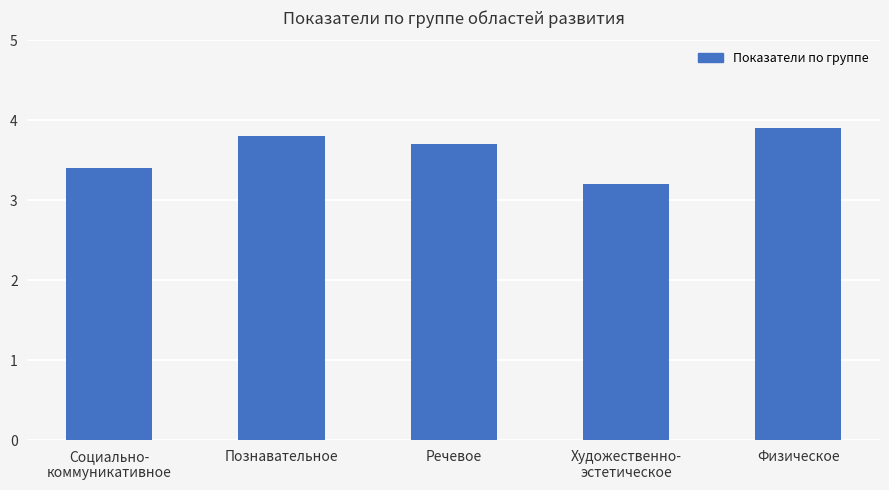

Reading left to right, list all the values displayed in this chart.

3.4	3.8	3.7	3.2	3.9